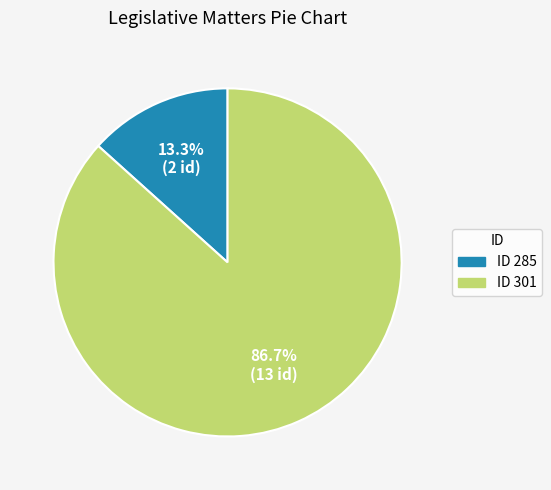

Does any single category account for the majority?

Yes